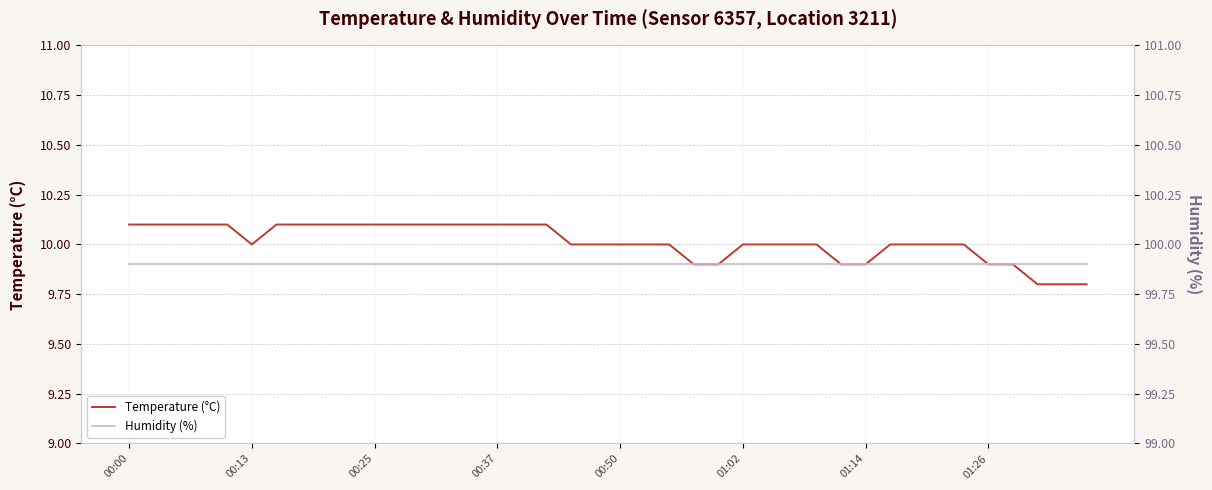

Which series has the largest total across all categories?

humidity